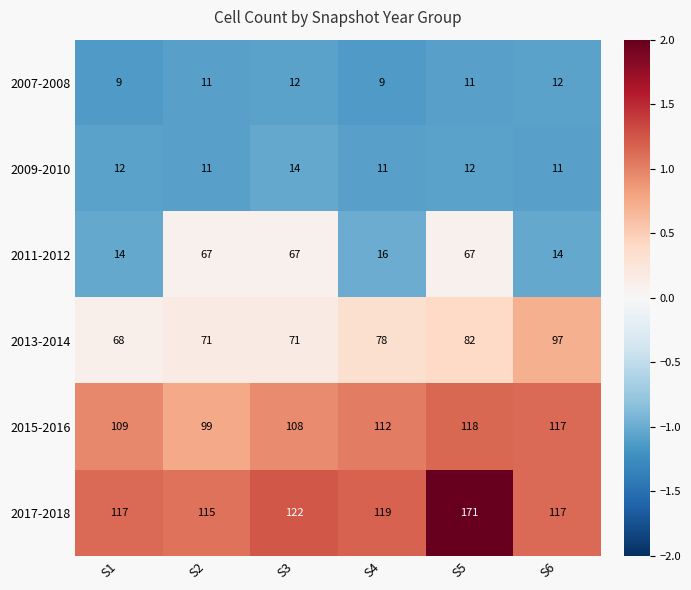

At which category is the sum across all series the highest?

S5